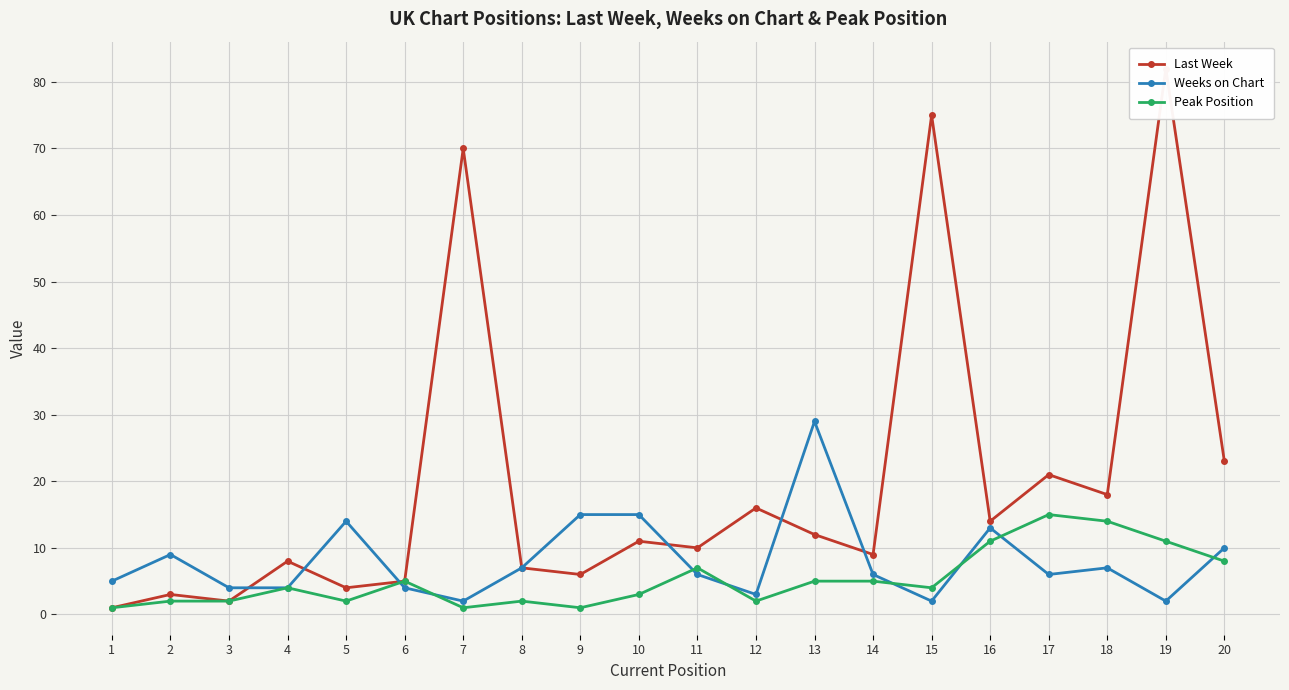

Count the number of categories in the chart.

20